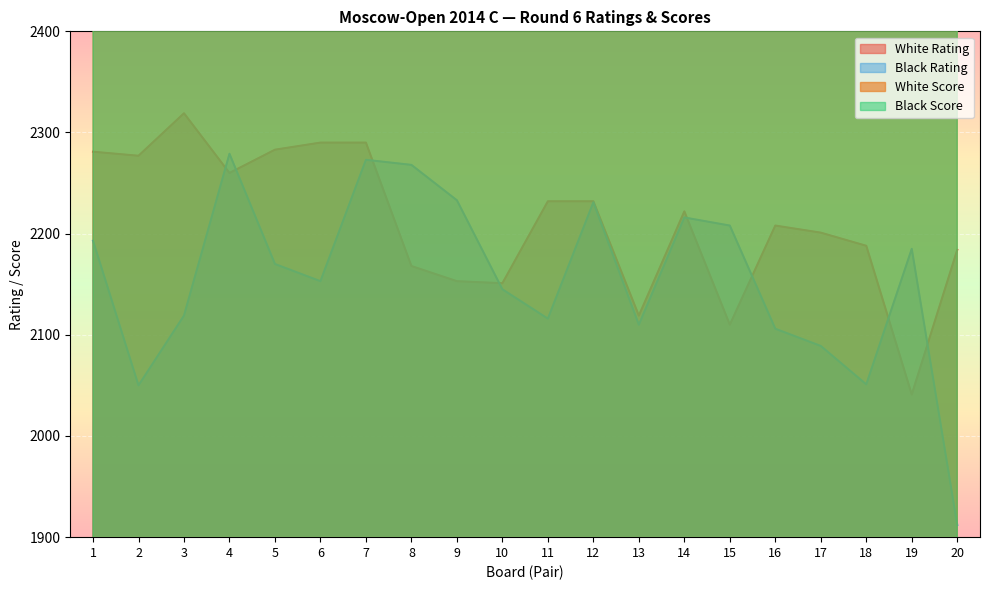

Is the value of Black Rating at 9 greater than the value of White Rating at 17?

Yes